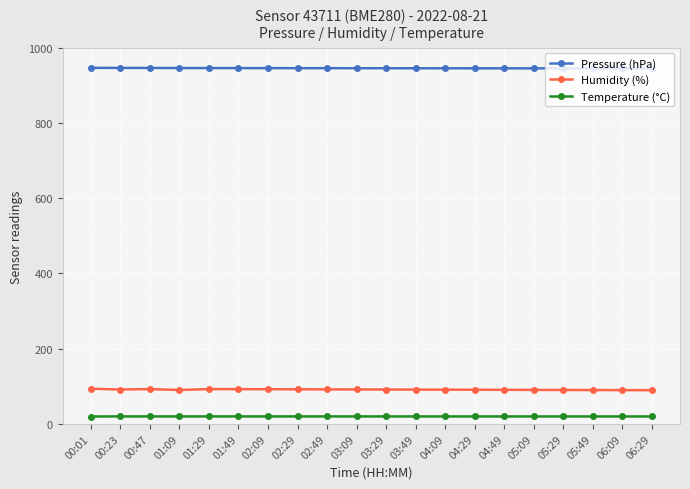

What is the total value across all series at 05:29?

1055.2